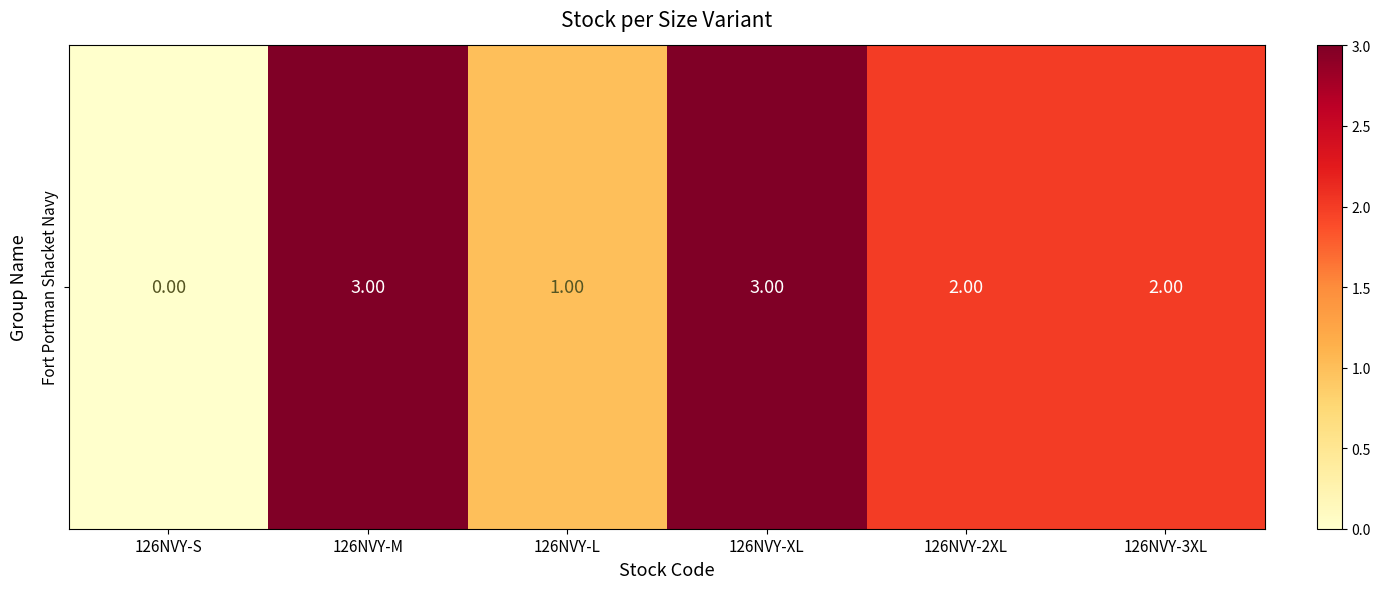

Reading left to right, extract all data points from this chart.

126NVY-S=0	126NVY-M=3	126NVY-L=1	126NVY-XL=3	126NVY-2XL=2	126NVY-3XL=2